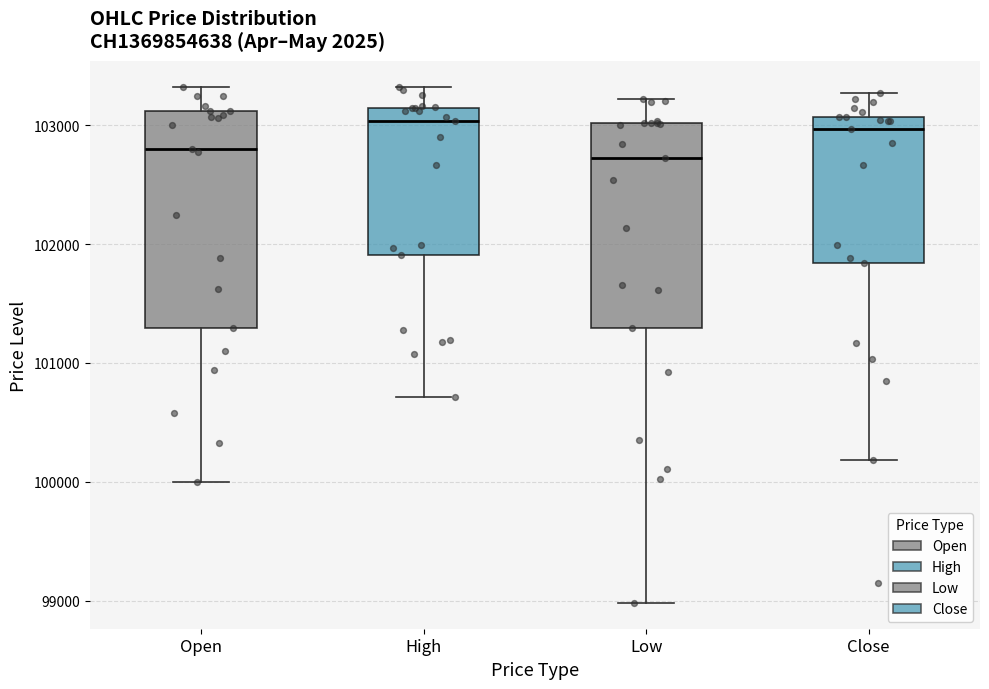

Reading left to right, transcribe this box plot: for each box, give where its median line is, the range the box spans, and where its two whiskers end, as read against the y-axis. The values are not printed on the chart, so give them approximately, as read against the axis.

Open: median 102800, box 101300 to 103100, whiskers 100000 to 103300
High: median 103000, box 101900 to 103100, whiskers 100700 to 103300
Low: median 102700, box 101300 to 103000, whiskers 99000 to 103200
Close: median 103000, box 101800 to 103100, whiskers 100200 to 103300